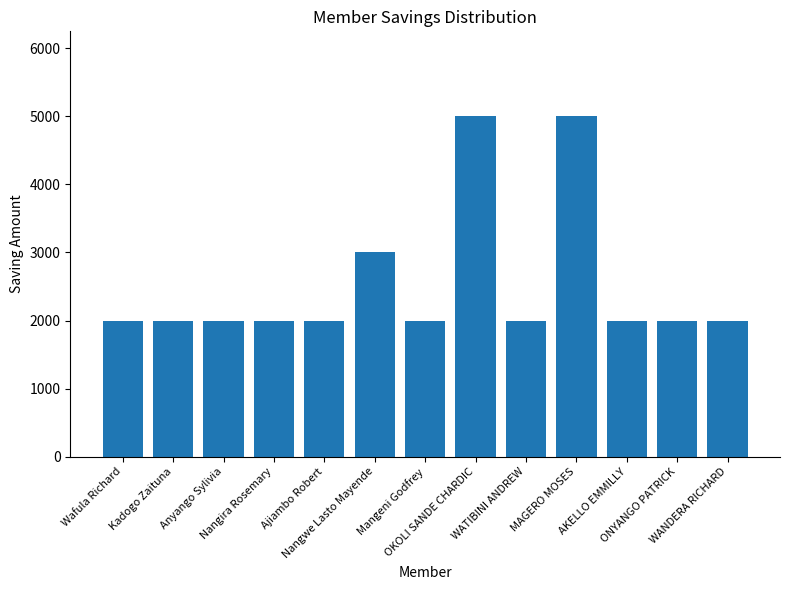

The chart shows a value of 5000 at MAGERO MOSES. True or false?

True